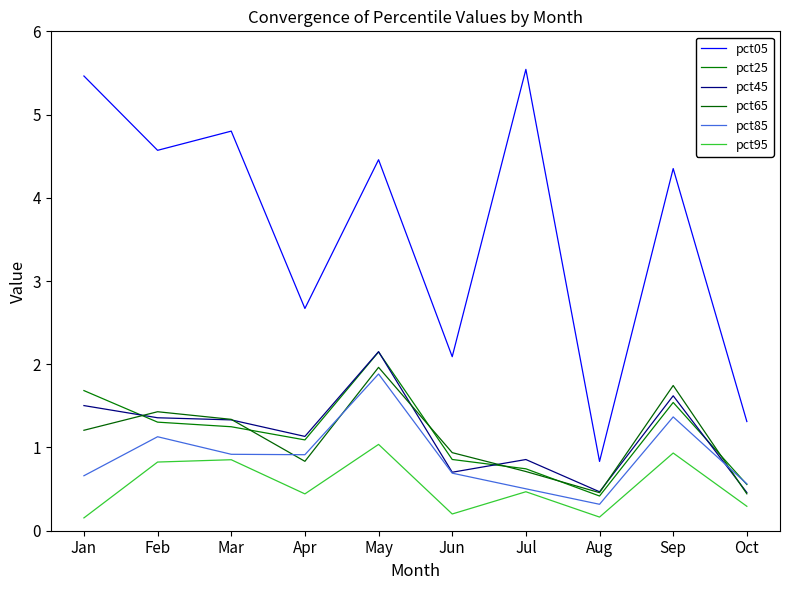

List the labels in order of pct05 value, largest first.

Jul, Jan, Mar, Feb, May, Sep, Apr, Jun, Oct, Aug